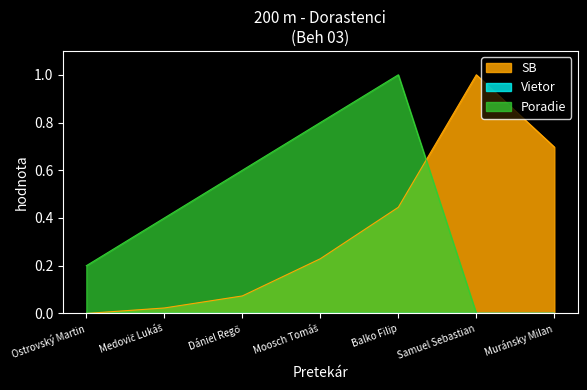

What is the total value across all series at Muránsky Milan?

0.7